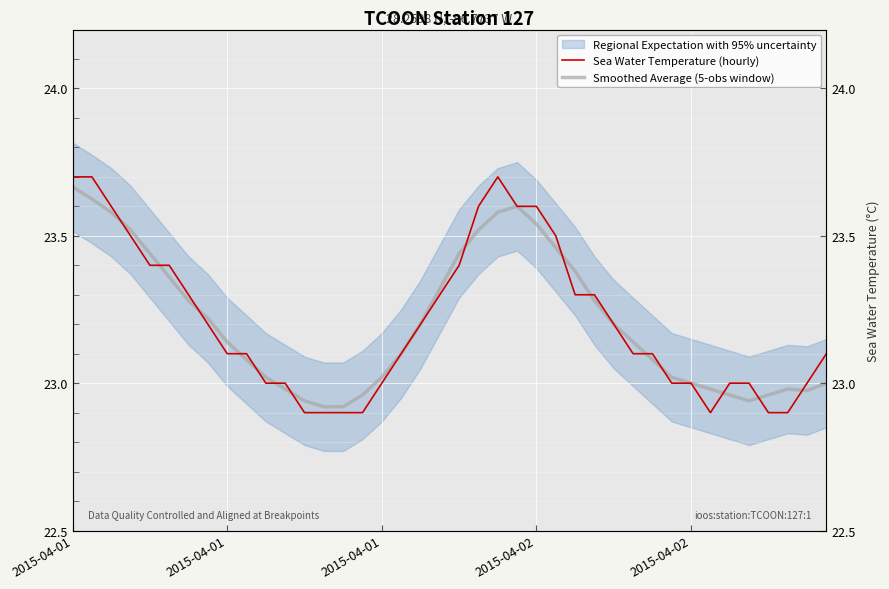

True or false: Smoothed Average (5-obs window) has a value of 23.2 at 7.

True